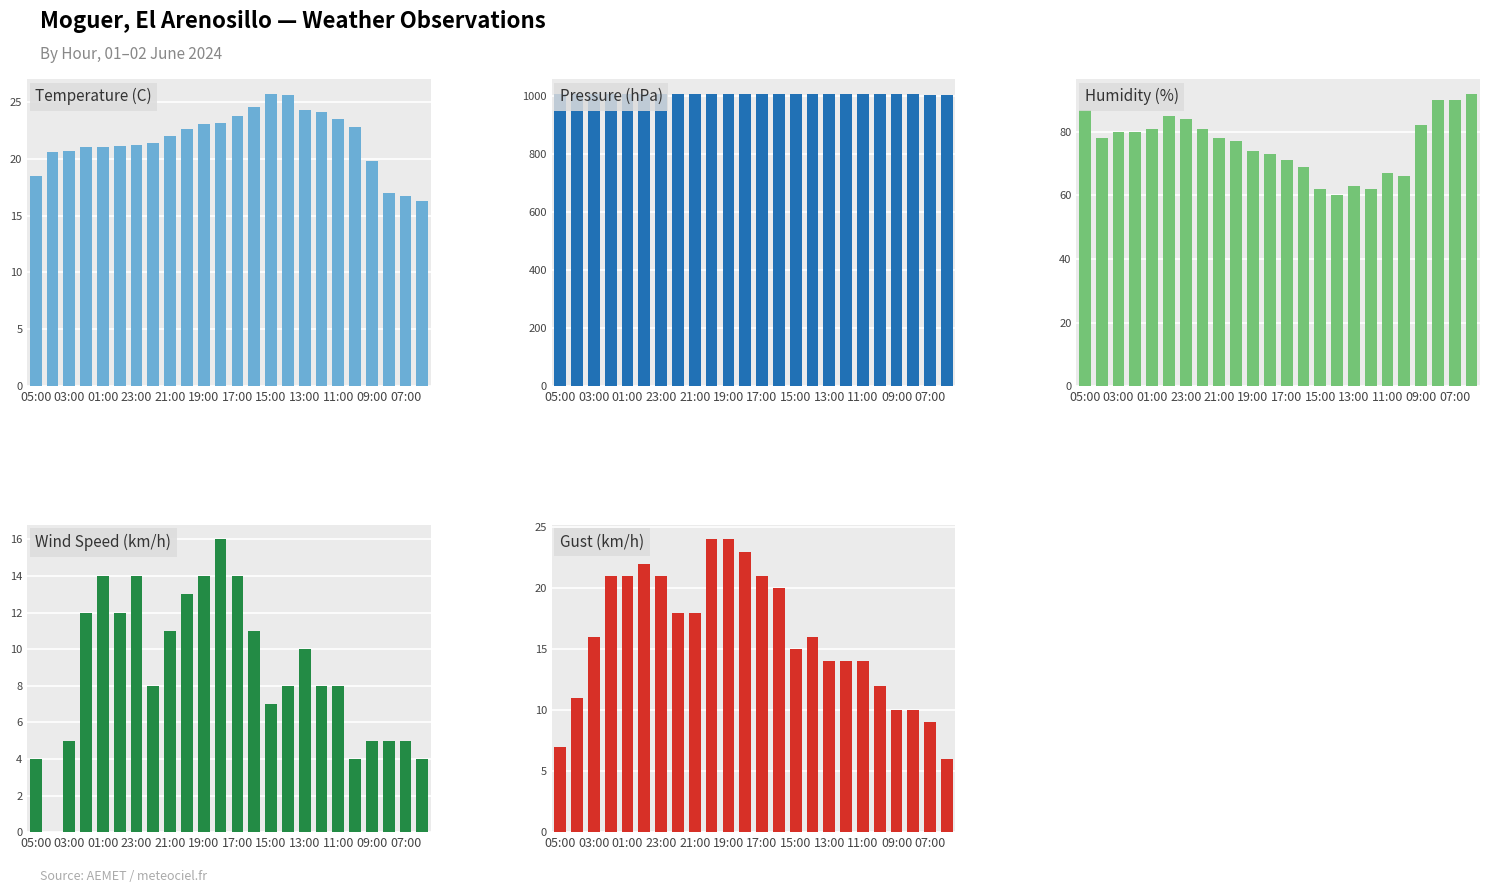

The value of Wind Speed (km/h) at 17:00 is 6.7. True or false?

False